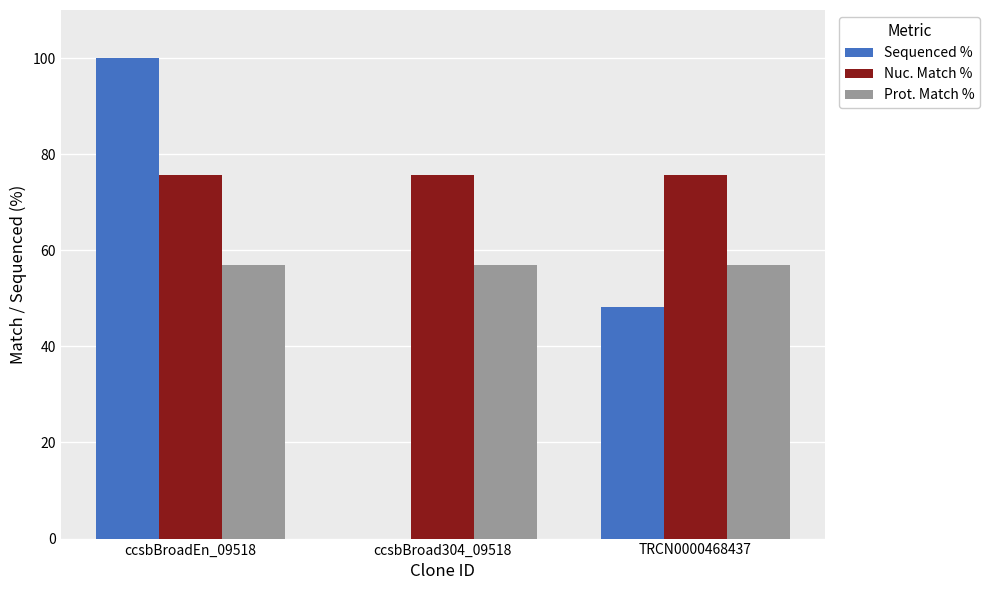

Where is Sequenced % nearest to the value 50?

TRCN0000468437